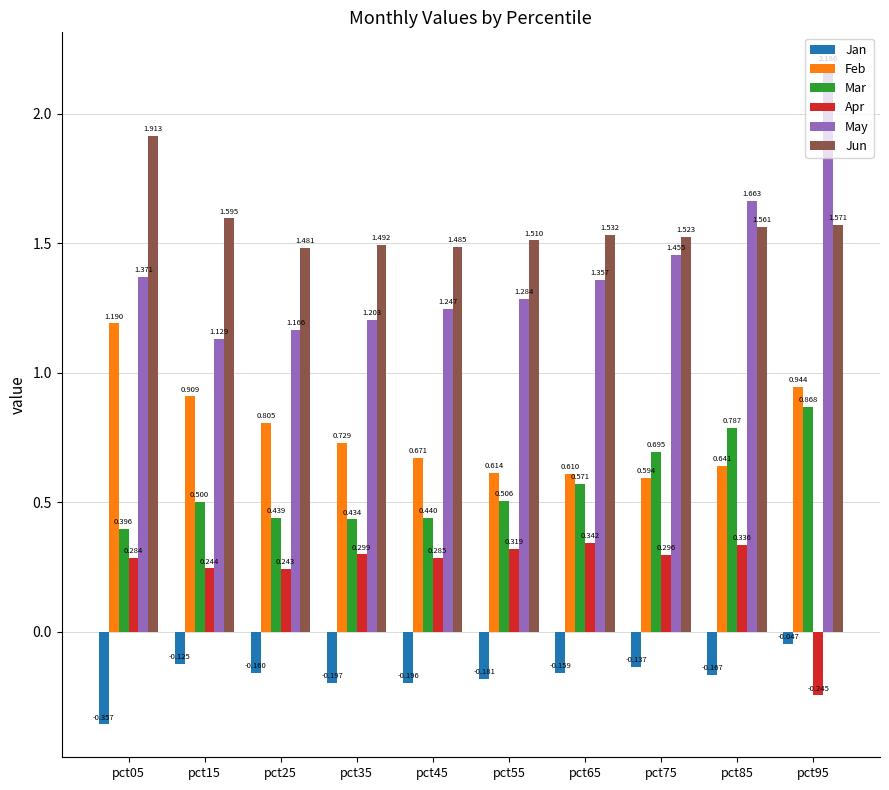

The value of May at pct25 is 1.8. True or false?

False